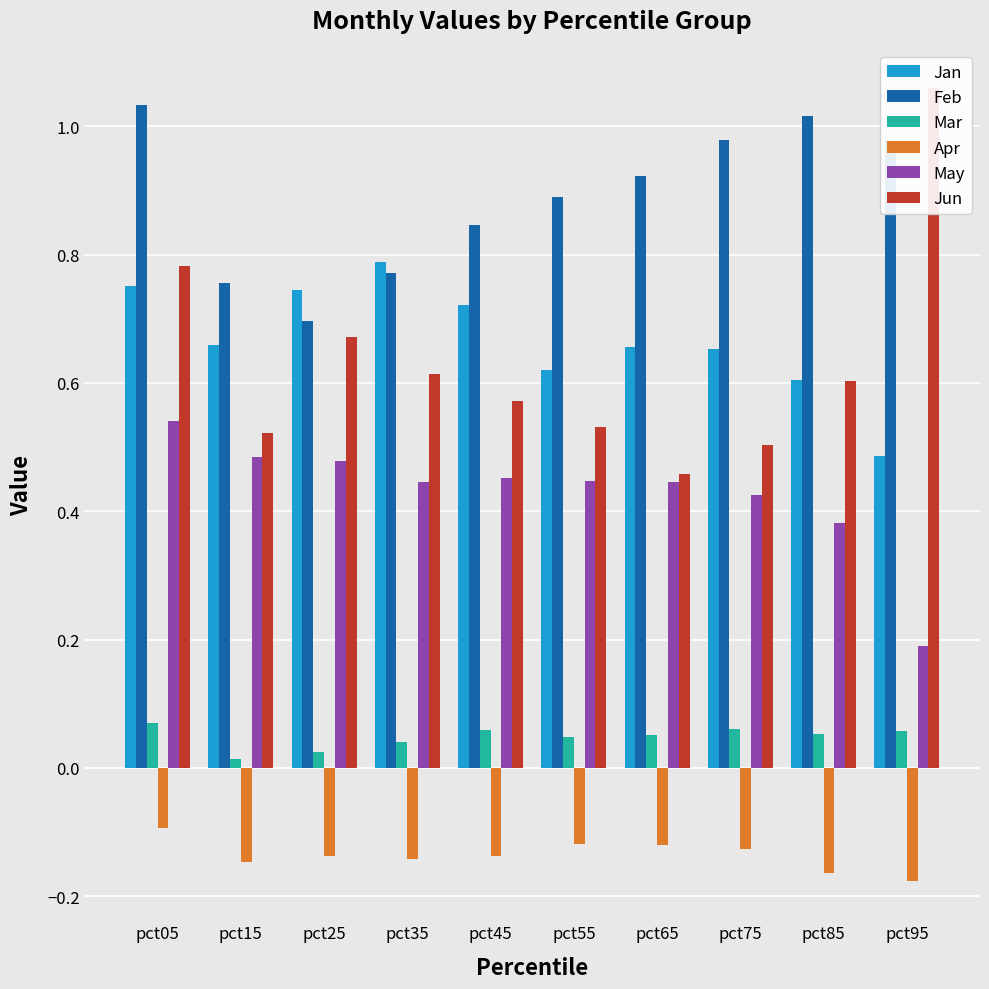

What is the difference between the maximum and second lowest values in the May series?

0.2